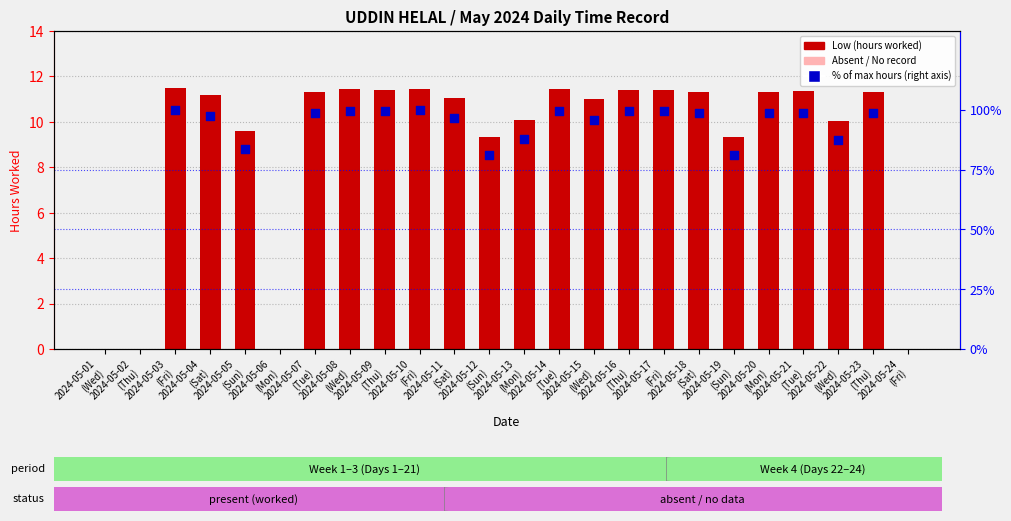

Which series has the largest Y range (max minus min)?

Low (hours)